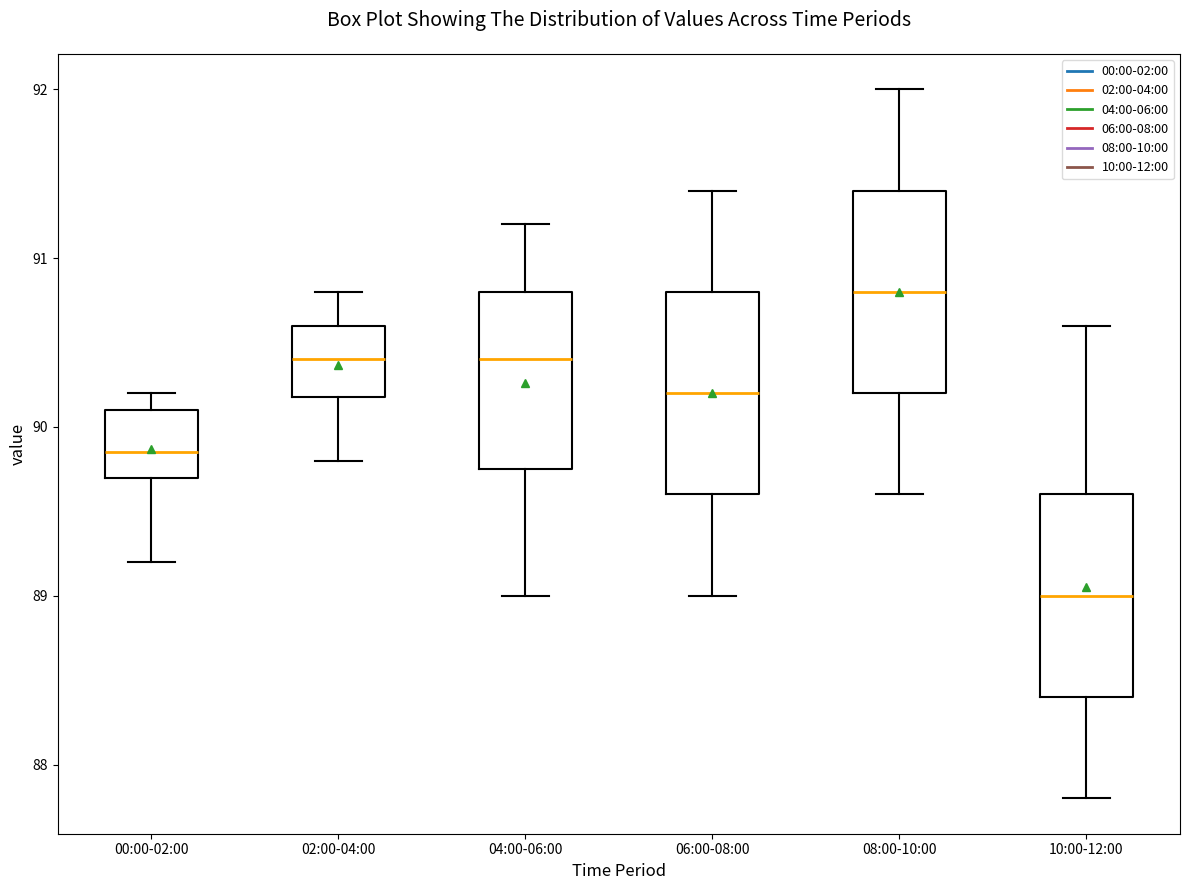

Reading left to right, transcribe this box plot: for each box, give where its median line is, the range the box spans, and where its two whiskers end, as read against the y-axis. The values are not printed on the chart, so give them approximately, as read against the axis.

00:00-02:00: median 89.9, box 89.7 to 90.1, whiskers 89.2 to 90.2
02:00-04:00: median 90.4, box 90.2 to 90.6, whiskers 89.8 to 90.8
04:00-06:00: median 90.4, box 89.8 to 90.8, whiskers 89.0 to 91.2
06:00-08:00: median 90.2, box 89.6 to 90.8, whiskers 89.0 to 91.4
08:00-10:00: median 90.8, box 90.2 to 91.4, whiskers 89.6 to 92.0
10:00-12:00: median 89.0, box 88.4 to 89.6, whiskers 87.8 to 90.6